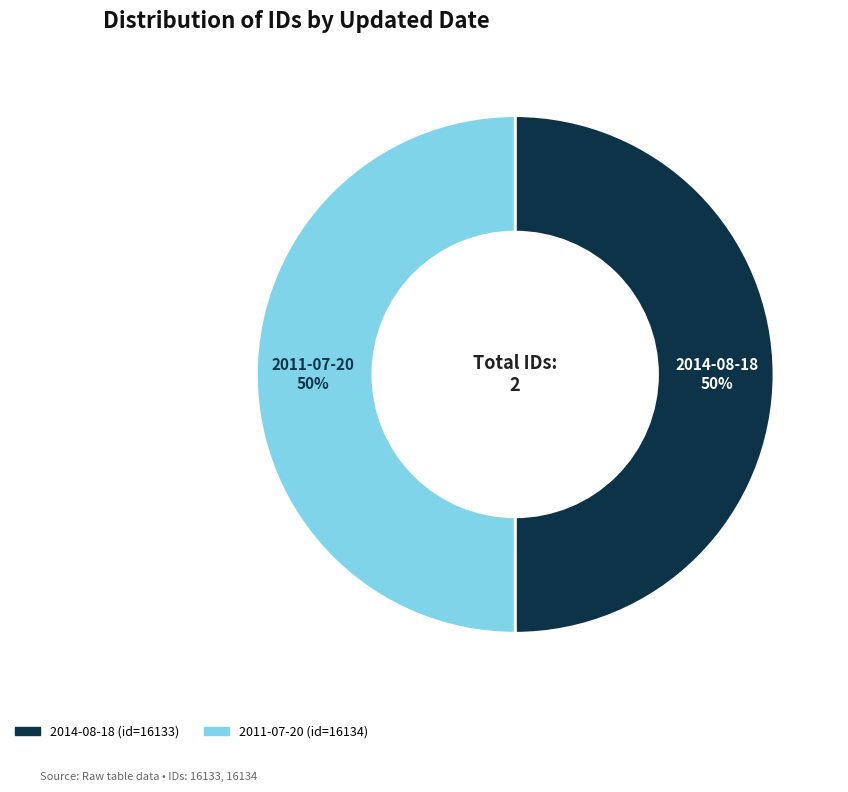

What is the ratio of the value at 2011-07-20 to the value at 2014-08-18?

1.0